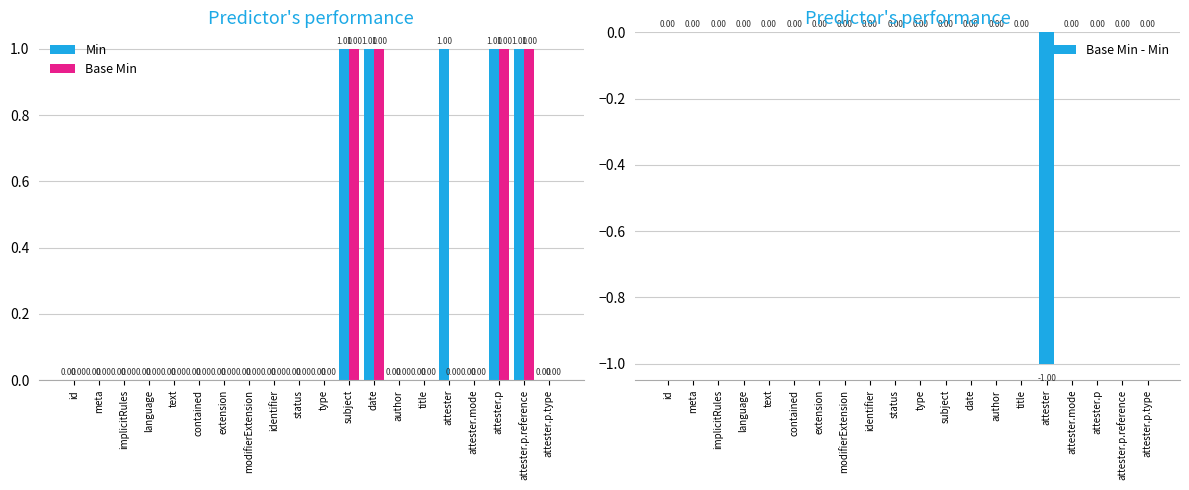

What position from the right is contained?

15